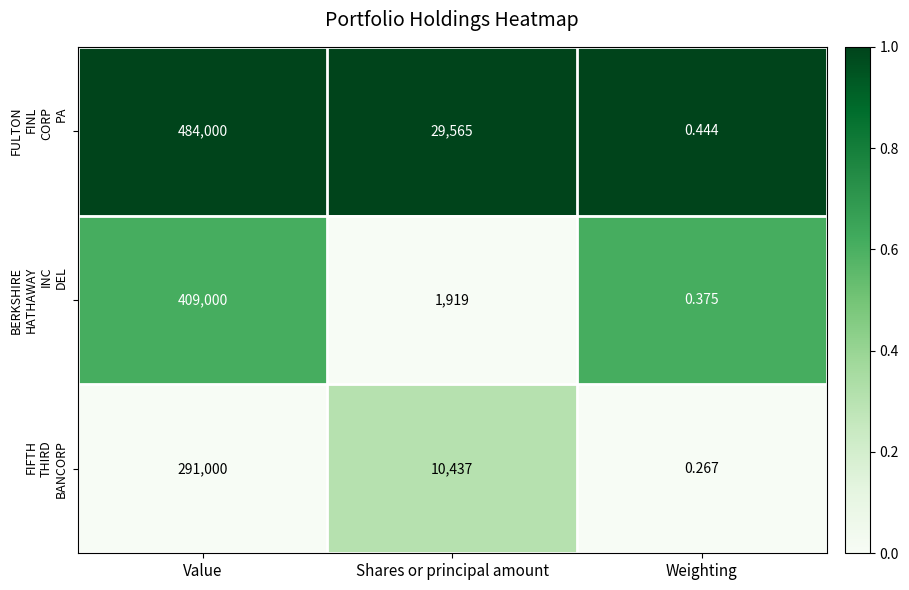

Which category has the lowest value across all series?

Weighting